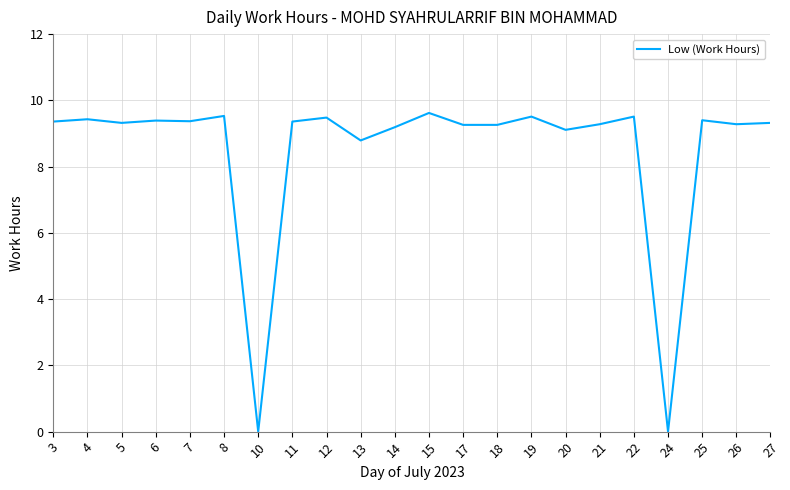

What is the change in value from 6 to 24?

-9.4